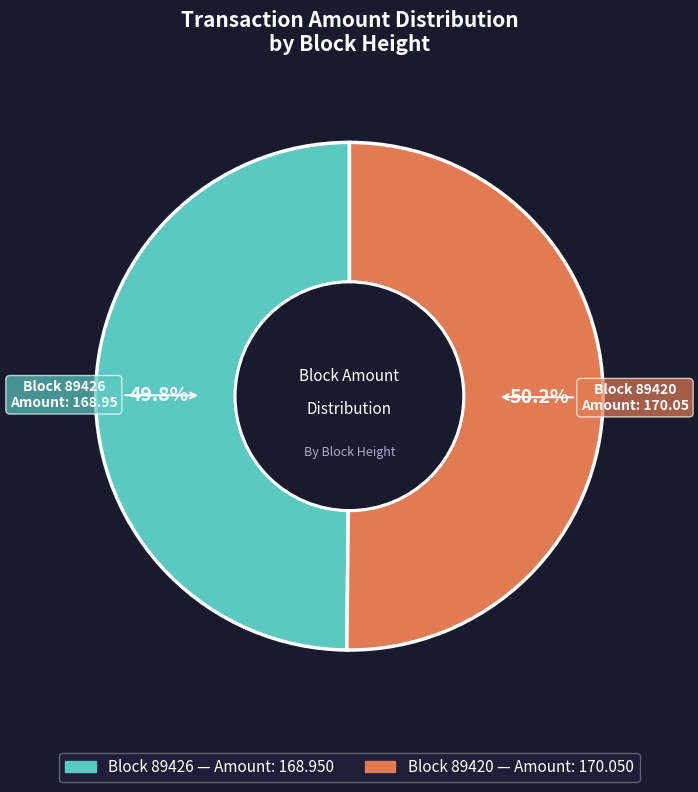

Approximately how many times larger is the value at Block 89420 compared to Block 89426?

1.0